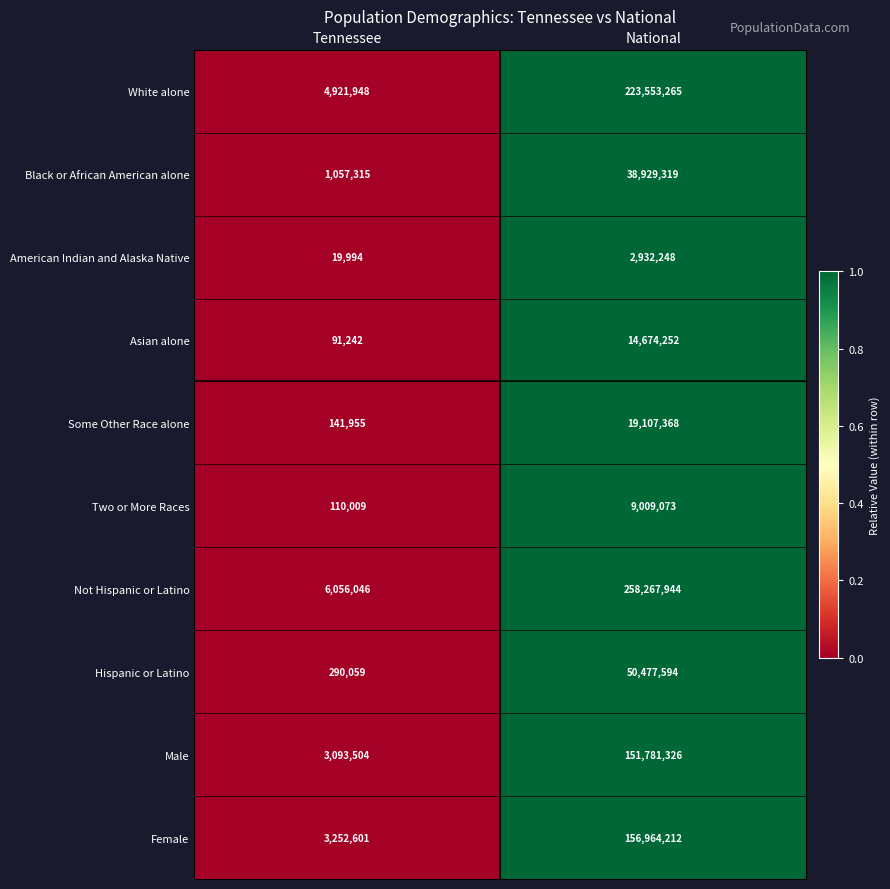

Reading left to right, extract all data points from this chart.

White alone: 4921948	223553265
Black or African American alone: 1057315	38929319
American Indian and Alaska Native: 19994	2932248
Asian alone: 91242	14674252
Some Other Race alone: 141955	19107368
Two or More Races: 110009	9009073
Not Hispanic or Latino: 6056046	258267944
Hispanic or Latino: 290059	50477594
Male: 3093504	151781326
Female: 3252601	156964212